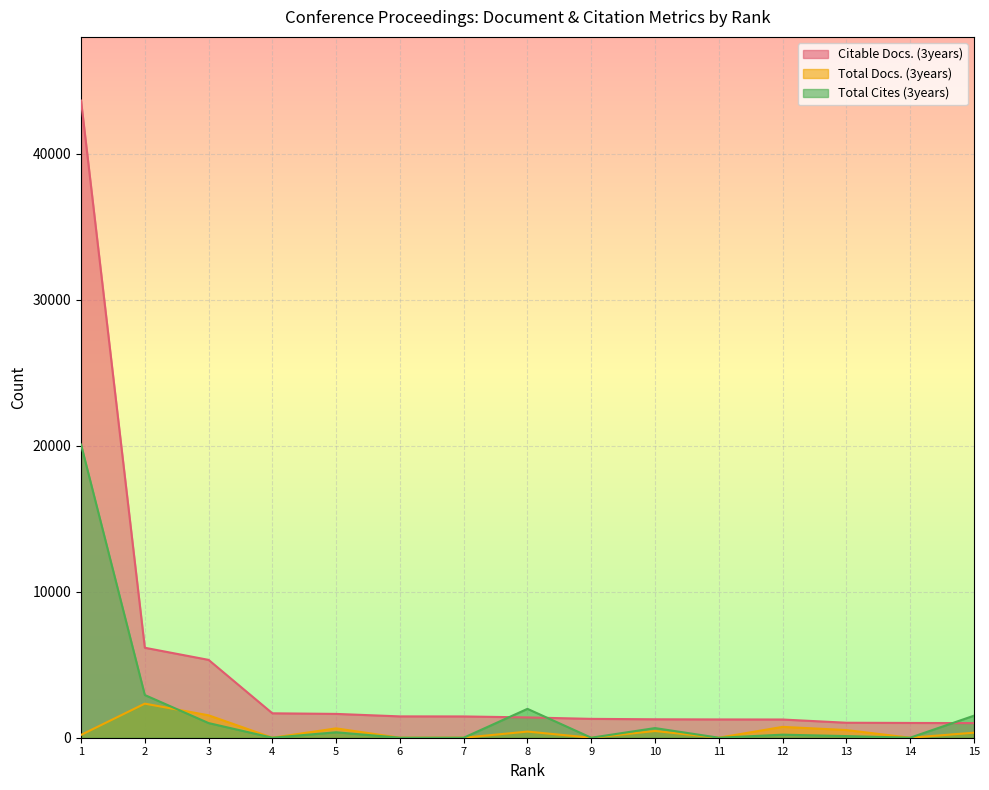

Which category has the lowest value in the Total Docs. (3years) series?

4